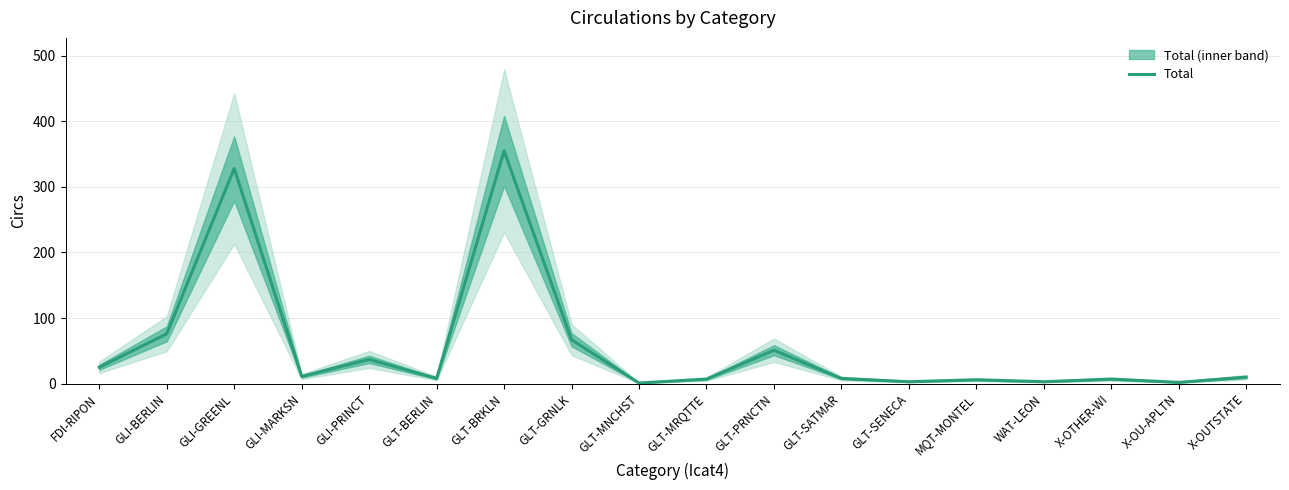

What is the difference between the second highest and minimum values?

327